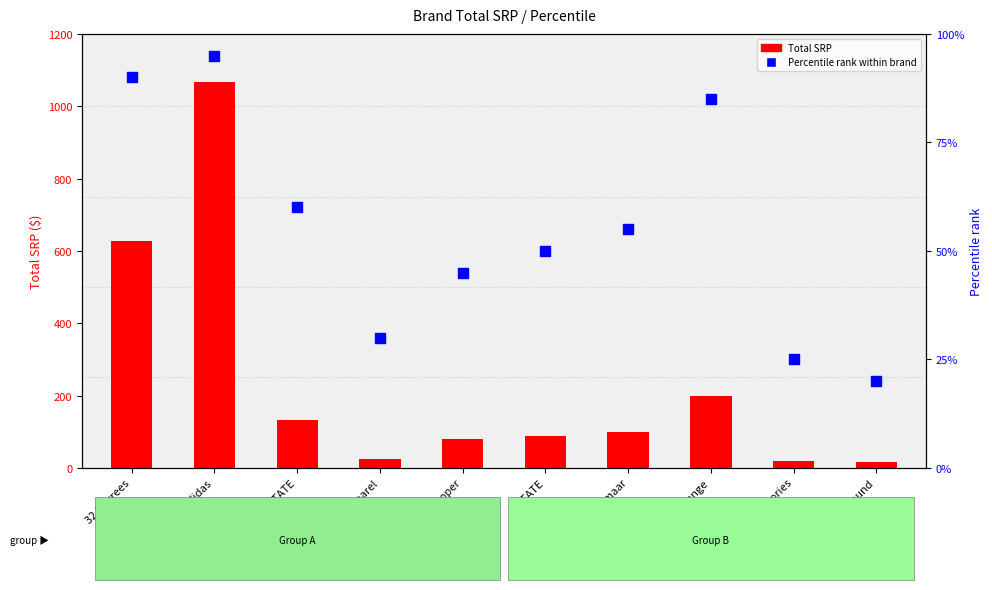

Which series has the largest total across all categories?

Total SRP